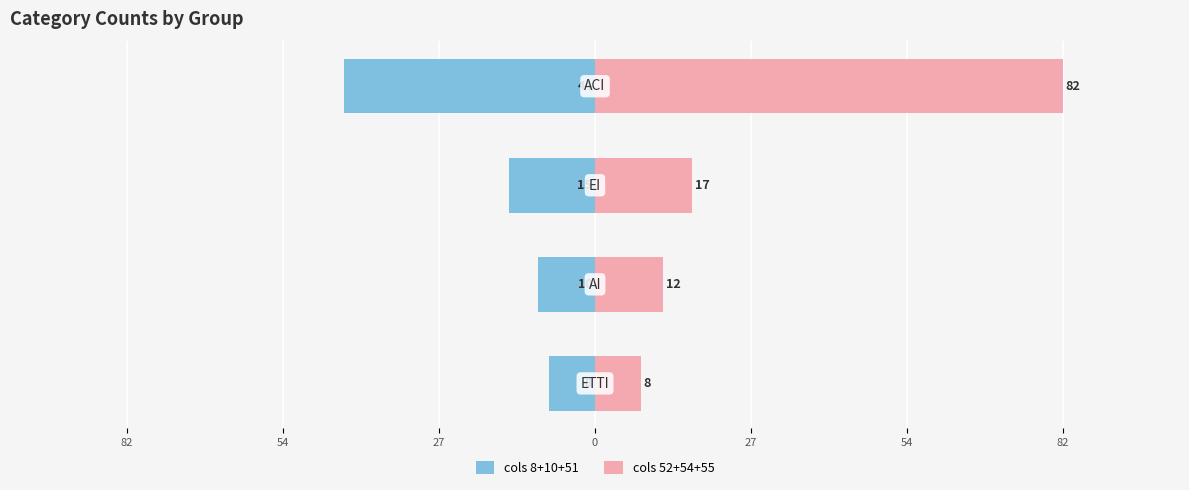

Reading left to right, extract all data points from this chart.

cols 8+10+51: 82=-8	54=-10	27=-15	0=-44
cols 52+54+55: 82=8	54=12	27=17	0=82